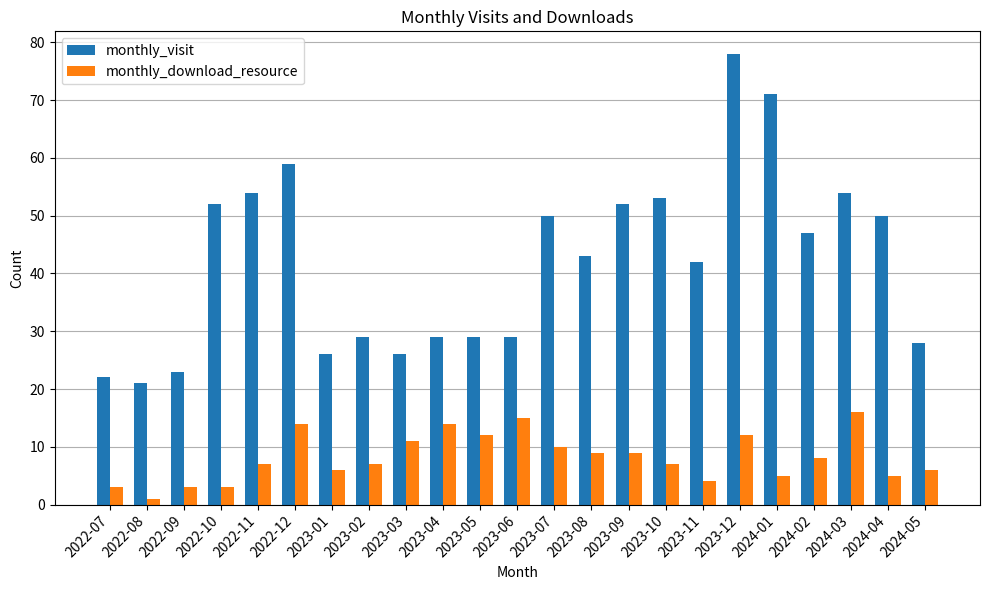

What are all the series names shown in the legend?

monthly_visit, monthly_download_resource